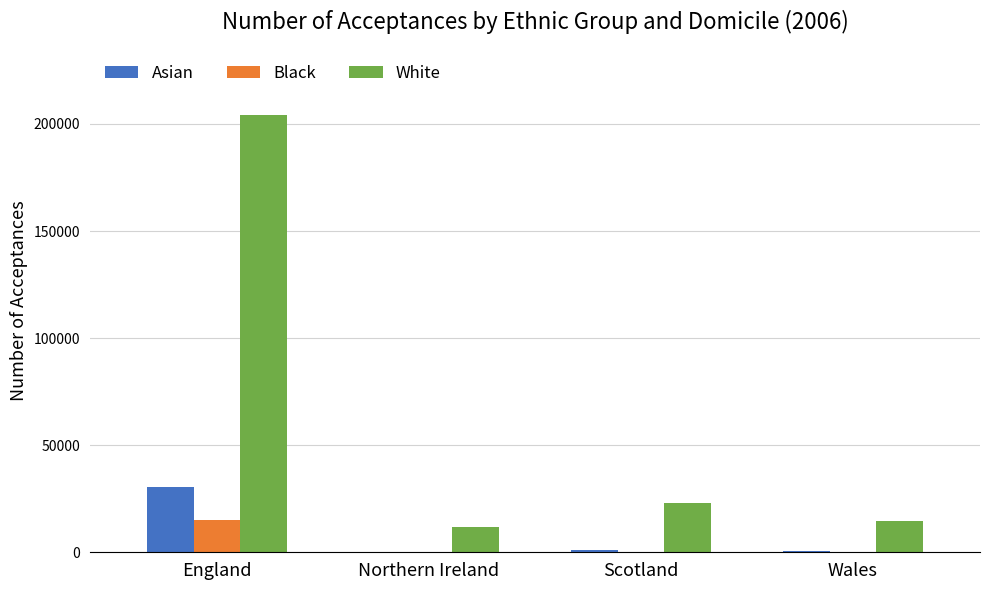

Is it true that White equals 14465 at Wales?

True